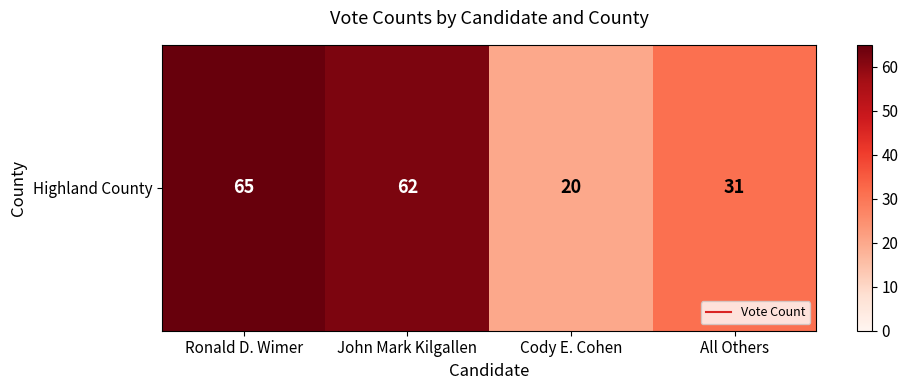

What is the average value?

44